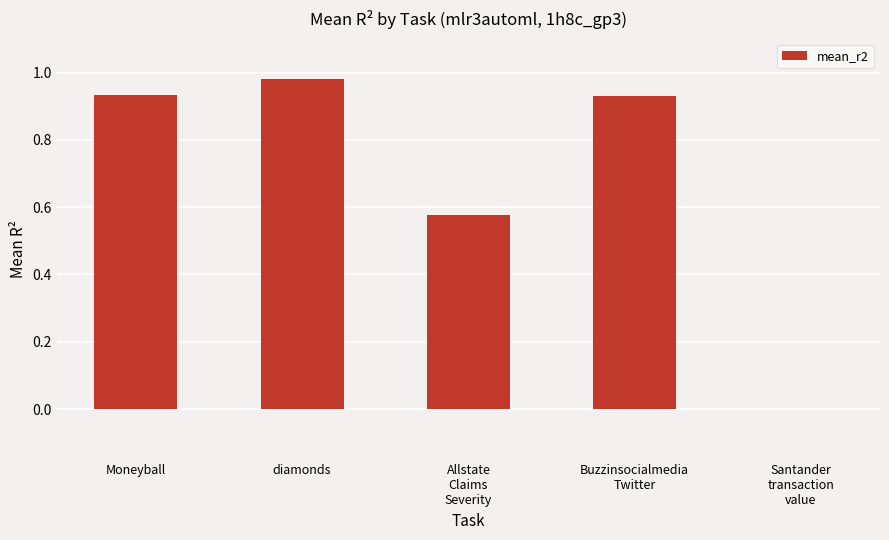

At which category does the chart reach its peak across all series?

diamonds